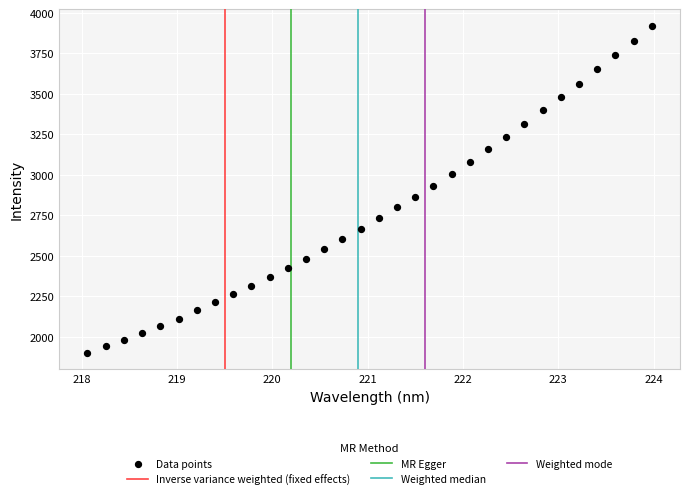

What is the range of X values (max minus min)?

5.9